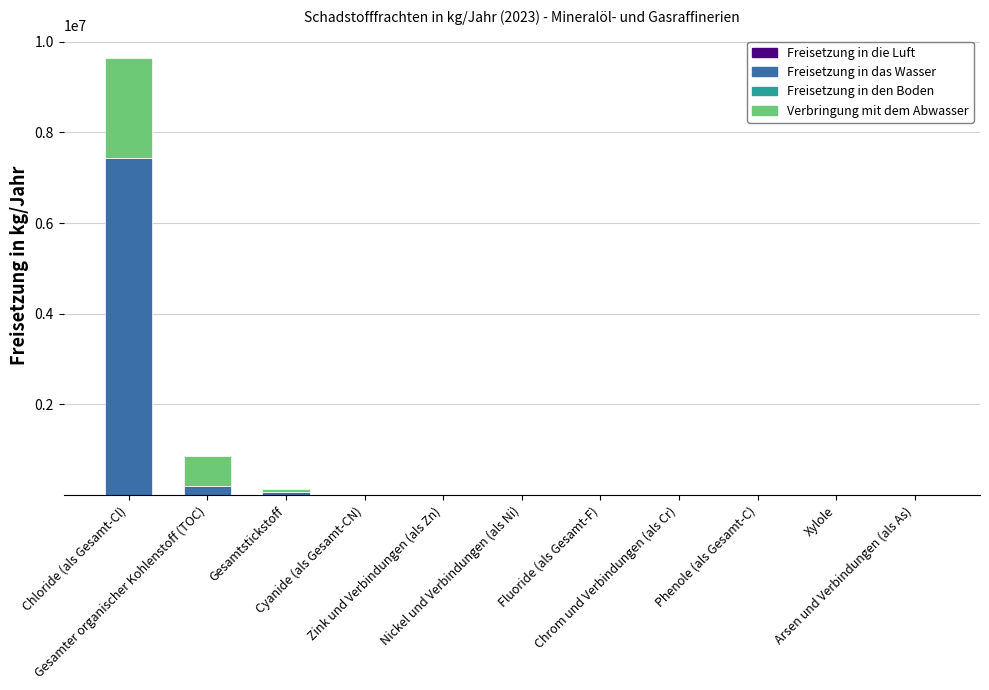

Are the bars grouped side by side (vs. stacked)?

No